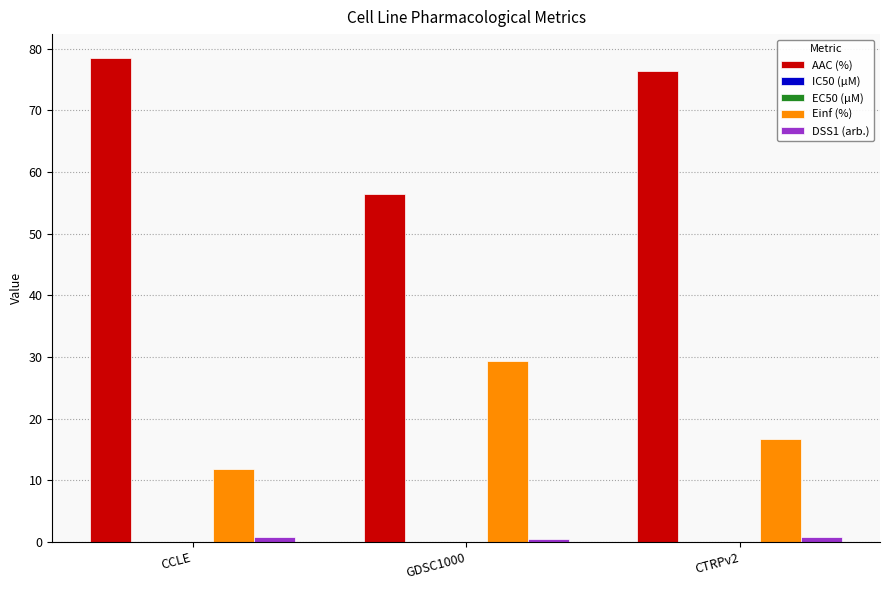

Between GDSC1000 and CTRPv2, which series saw the biggest shift?

AAC (%)